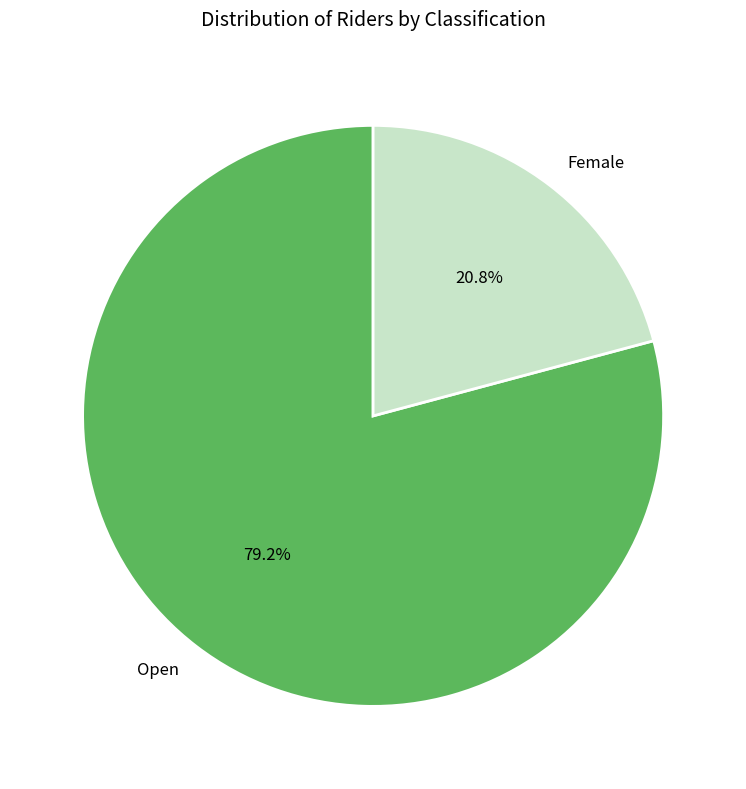

Between Female and Open, which is larger?

Open